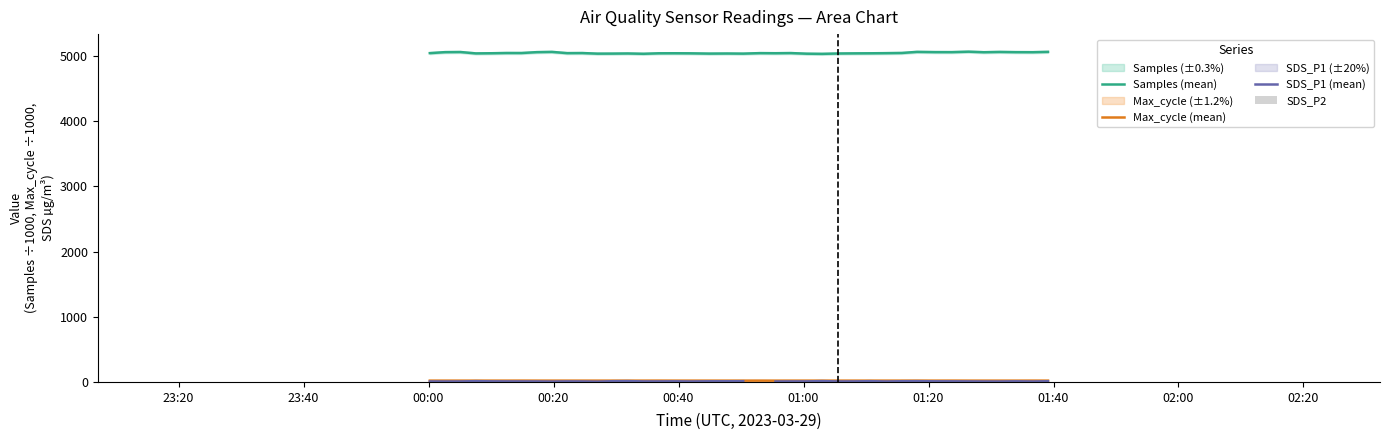

What is the maximum value for SDS_P2?

4.9